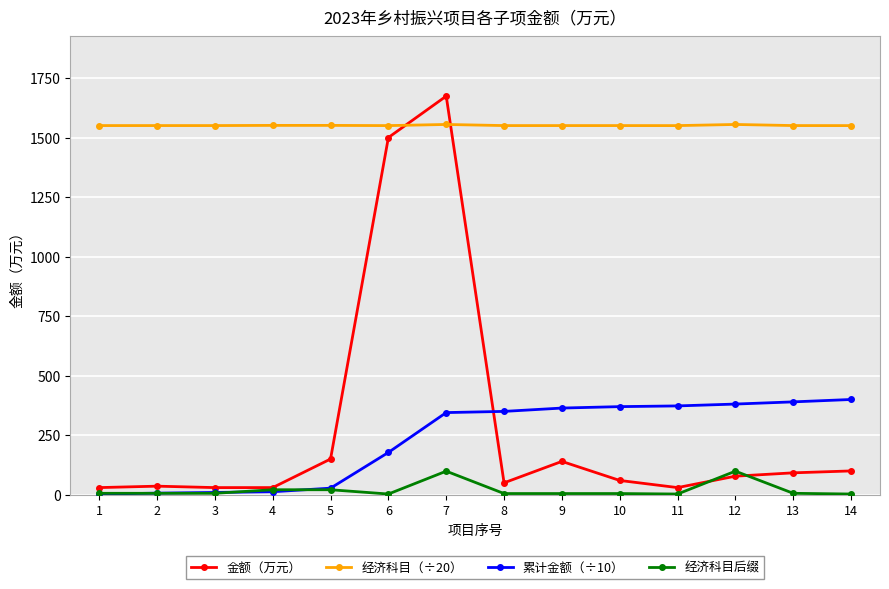

At which category is the sum across all series the highest?

7